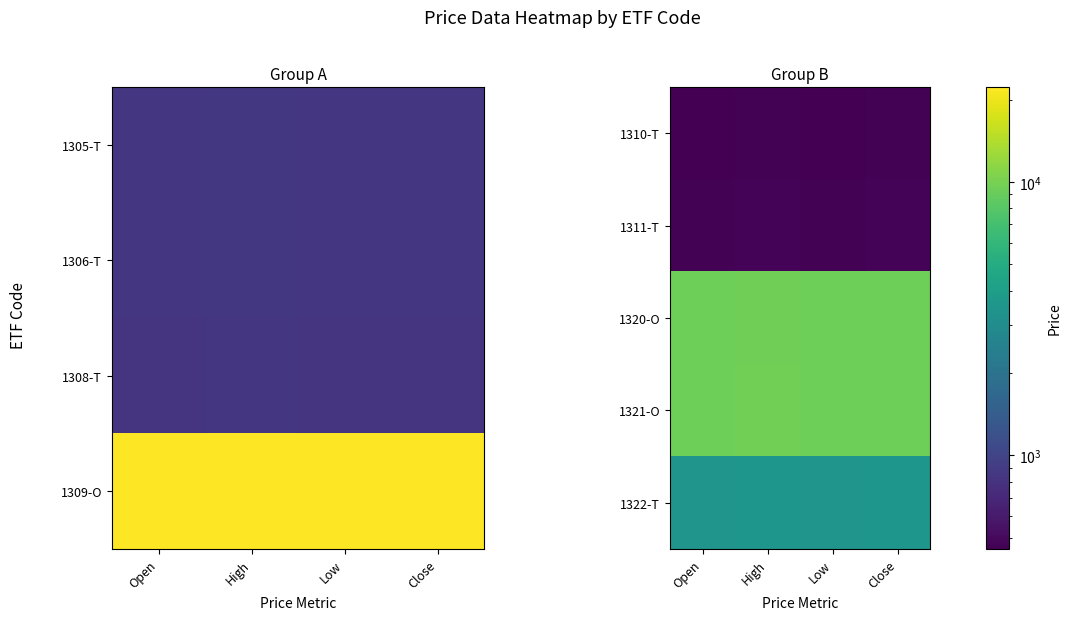

The value of 1311-T at Low is 112. True or false?

False